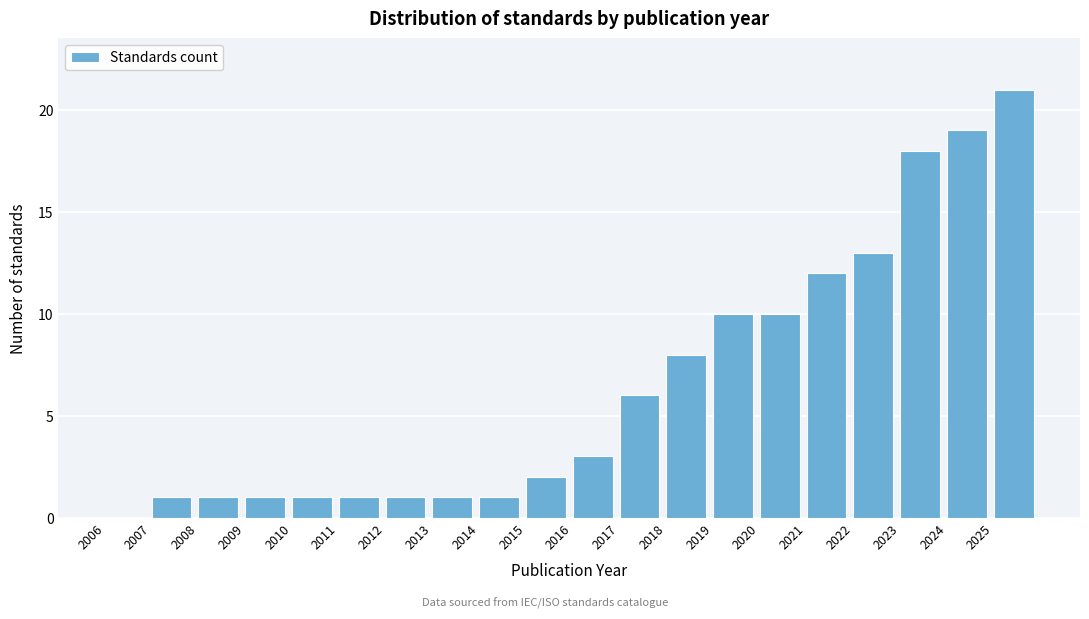

What is the height of the bar covering 2007 to 2008 on the x-axis? The values are not printed on the chart, so give them approximately, as read against the axis.

1